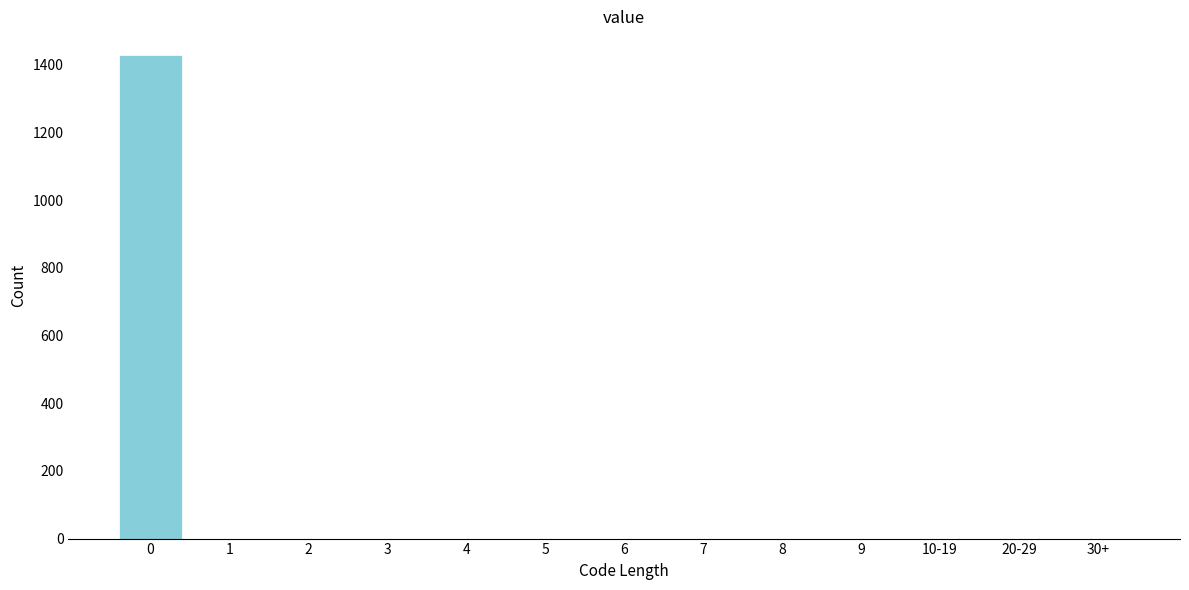

Reading left to right, transcribe all the data shown in this chart.

0=1428	1=0	2=0	3=0	4=0	5=0	6=0	7=0	8=0	9=0	10-19=0	20-29=0	30+=0